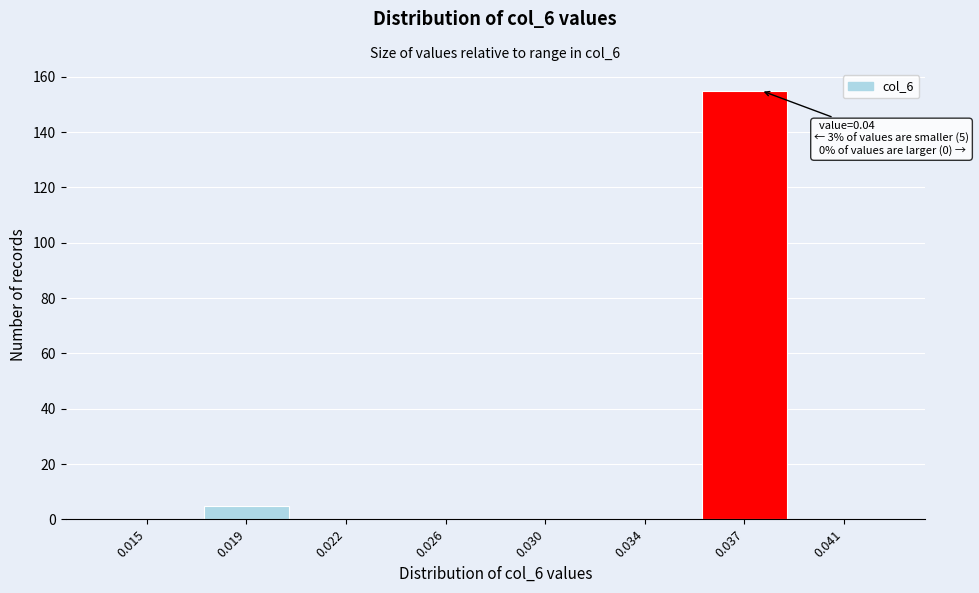

Reading right to left, extract all data points from this chart.

0.041=0	0.037=155	0.034=0	0.030=0	0.026=0	0.022=0	0.019=5	0.015=0